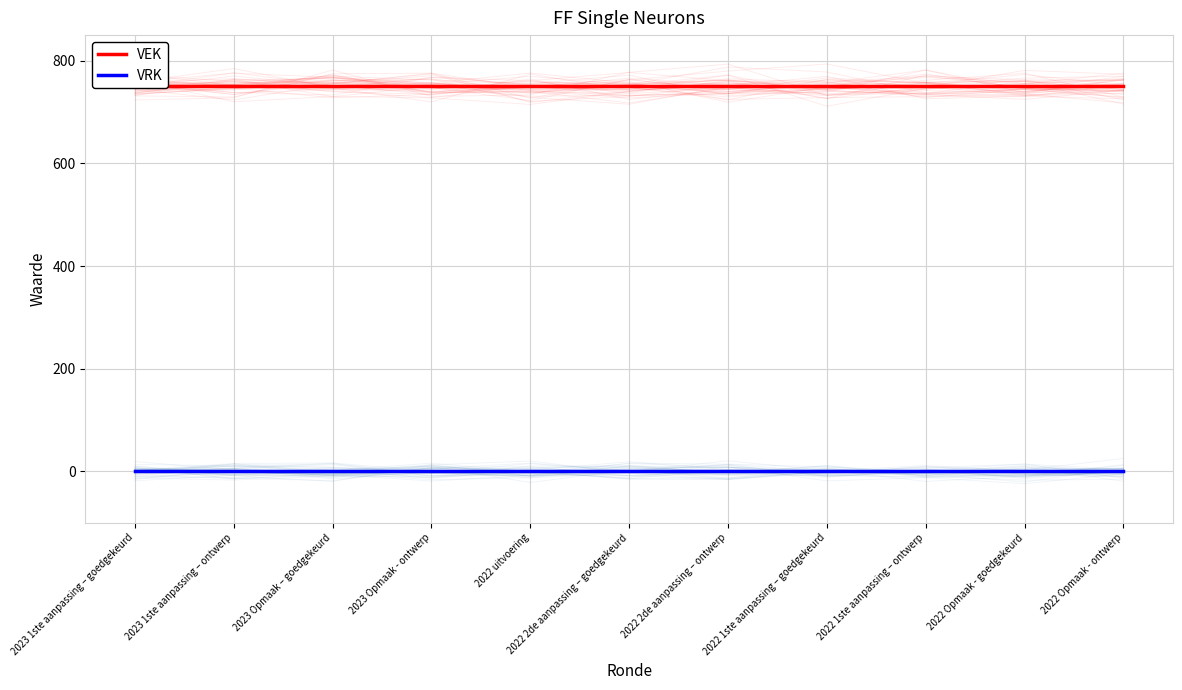

What is the spread (max minus min) of values at 2022 uitvoering?

750